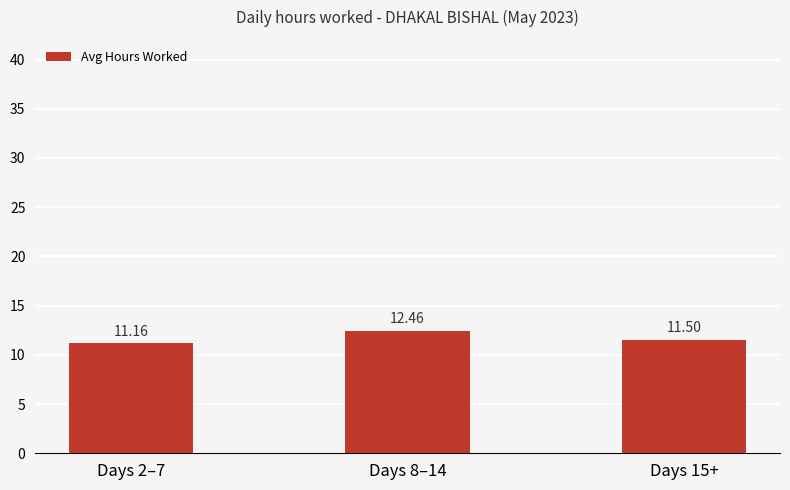

What is the label of the 2nd bar from the left?

Days 8–14